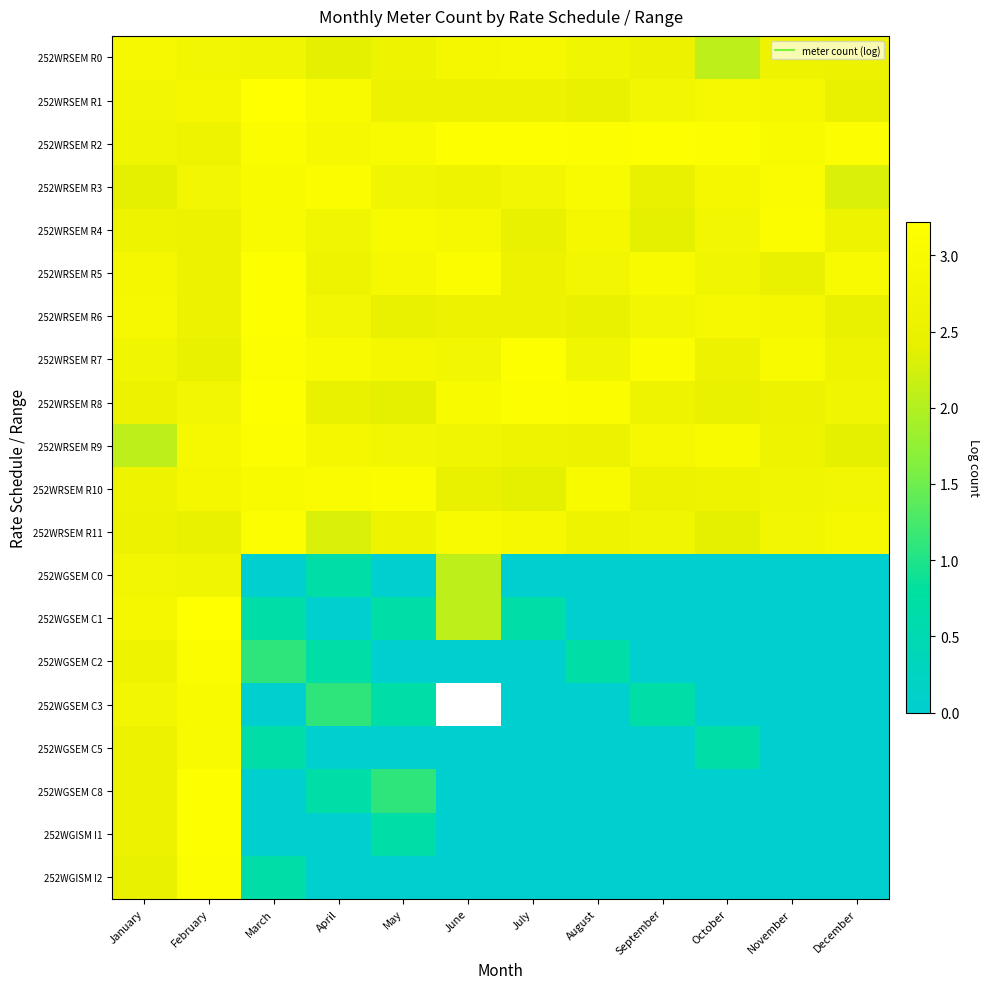

What value does the 252WRSEM R7 series have at July?

3.2